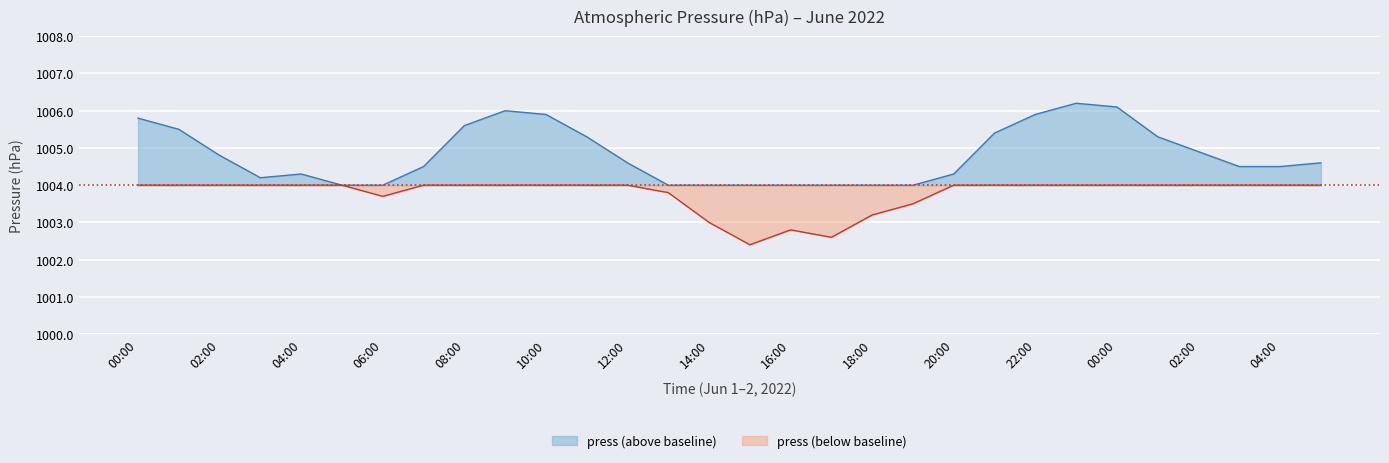

How many data points are less than 1004?

8